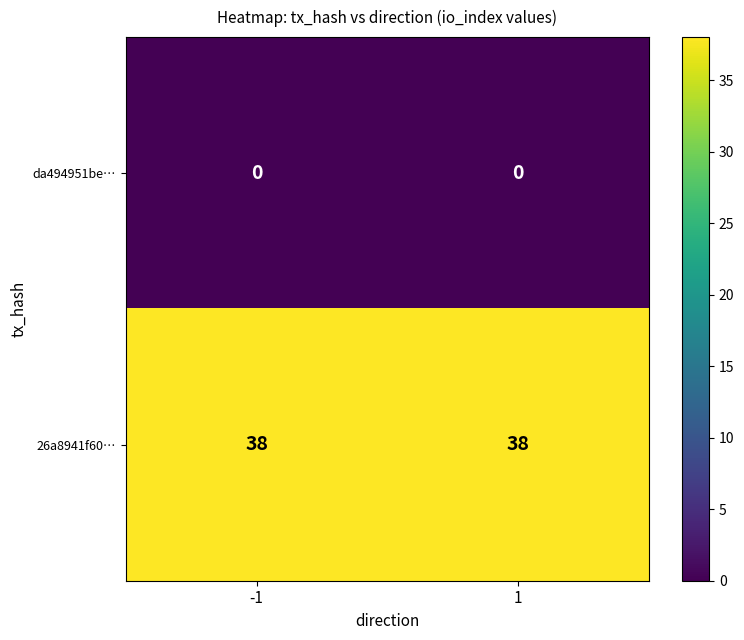

At 1, list the series in order from smallest to largest.

da494951be…, 26a8941f60…